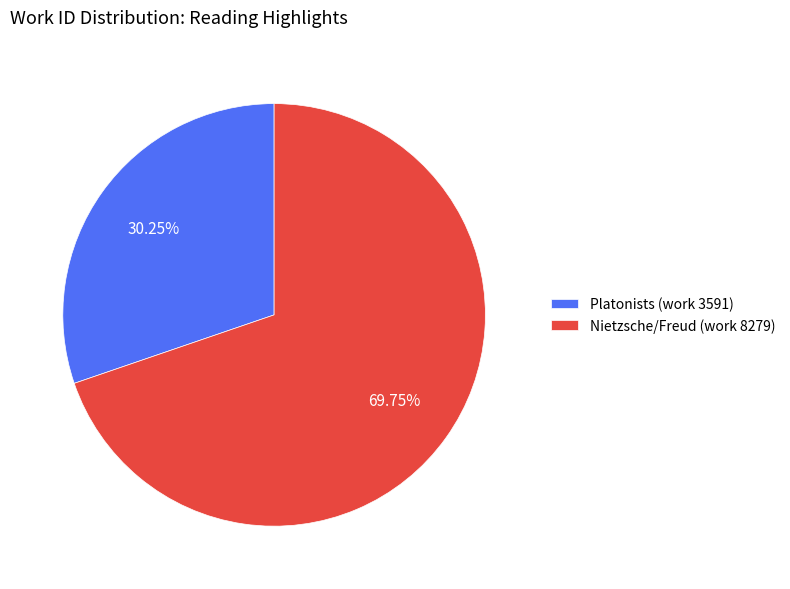

Rank the categories by value from highest to lowest.

Nietzsche/Freud (work 8279), Platonists (work 3591)